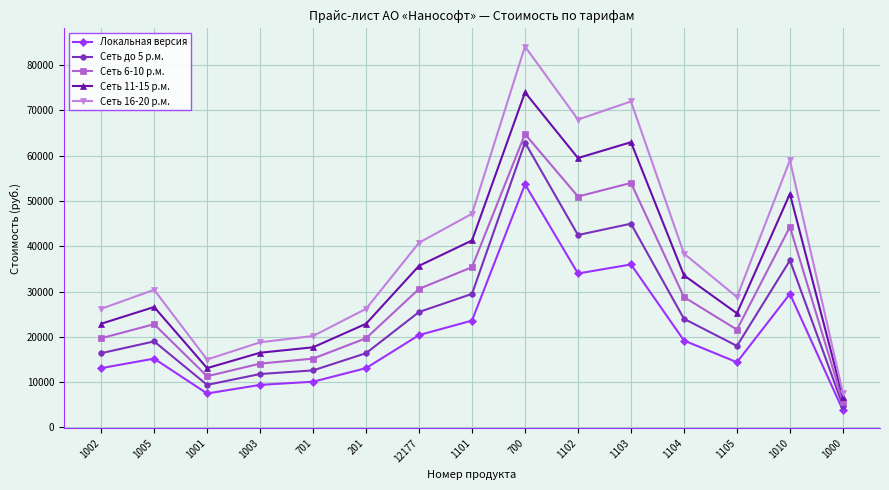

The value of Локальная версия at 1101 is 23600. True or false?

True